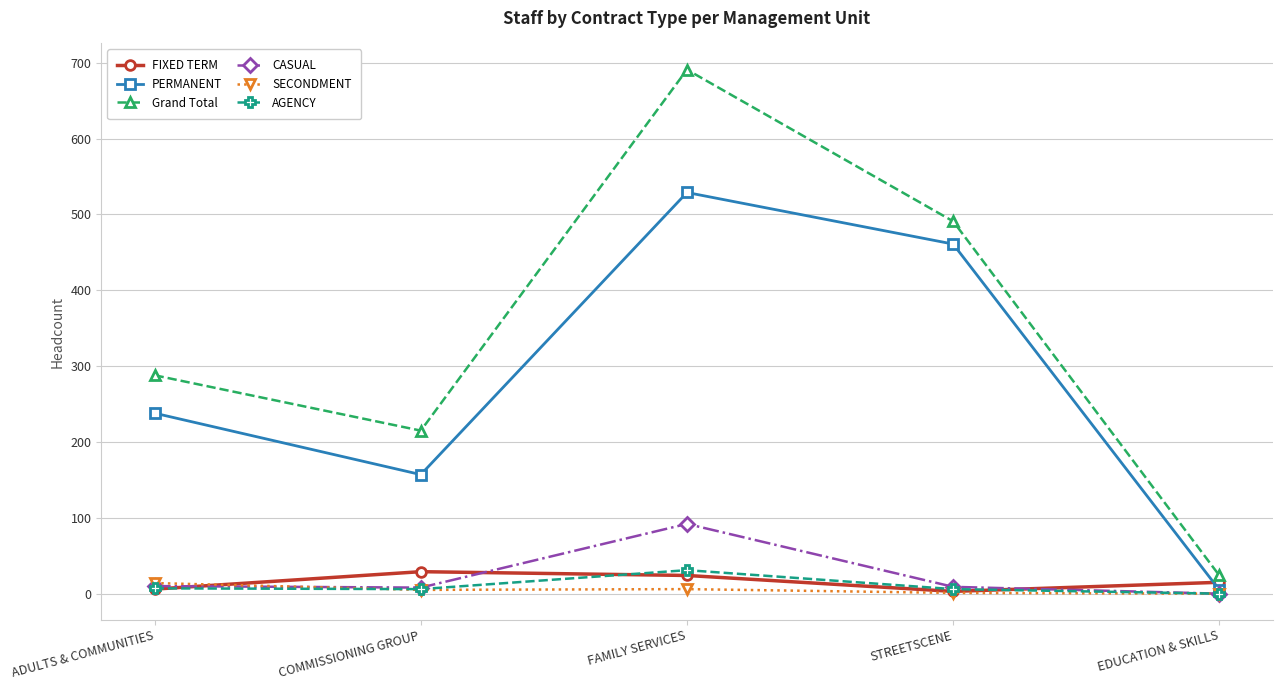

True or false: Grand Total has a value of 215 at COMMISSIONING GROUP.

True